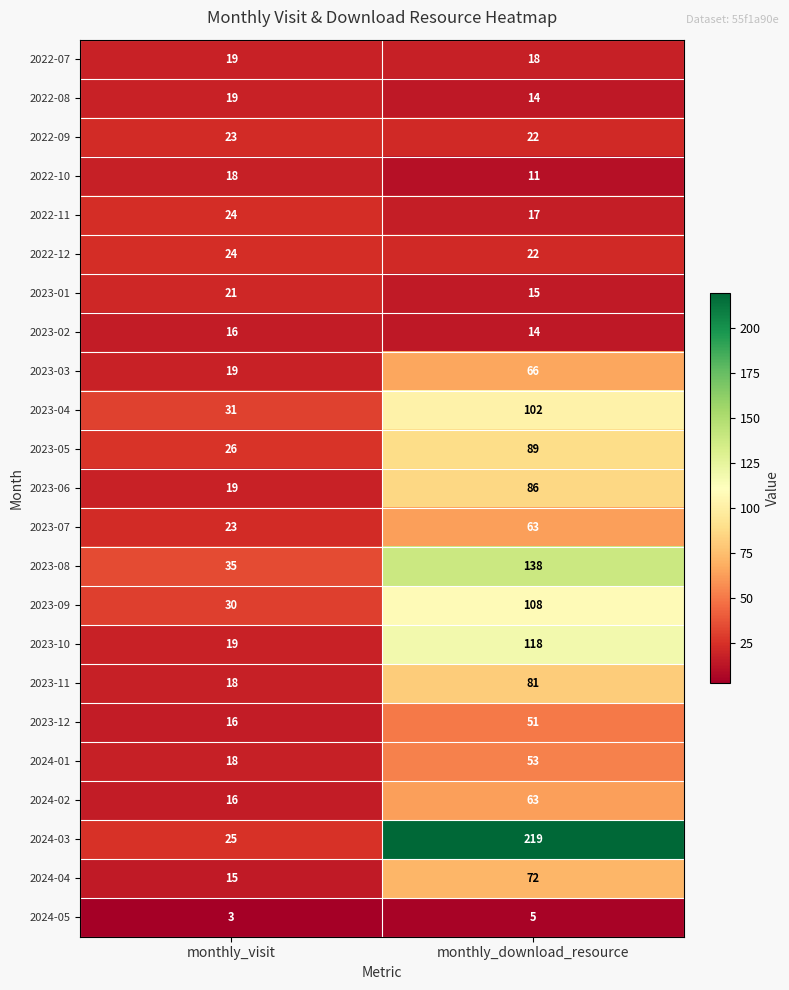

At how many categories does at least one series exceed 83?

1